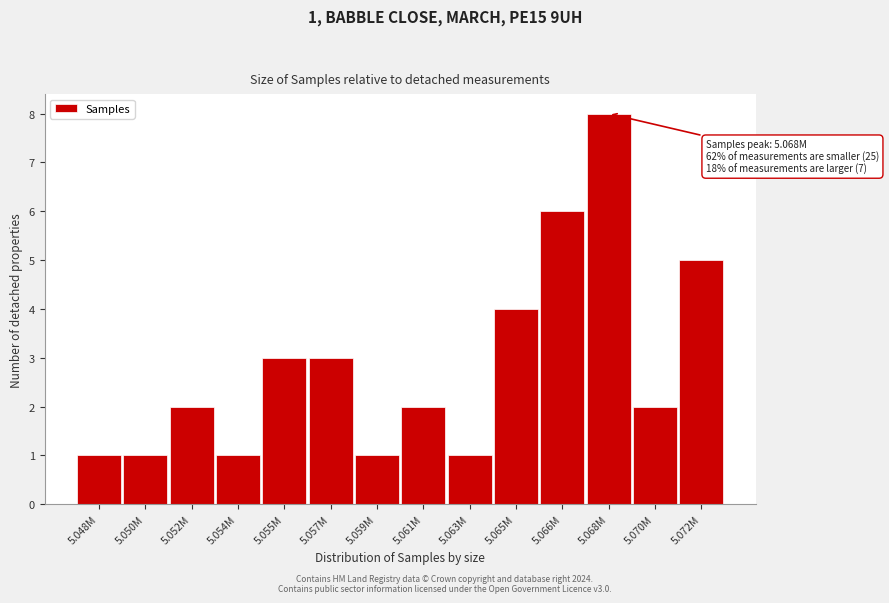

Reading left to right, extract all data points from this chart.

5.048M=1	5.050M=1	5.052M=2	5.054M=1	5.055M=3	5.057M=3	5.059M=1	5.061M=2	5.063M=1	5.065M=4	5.066M=6	5.068M=8	5.070M=2	5.072M=5